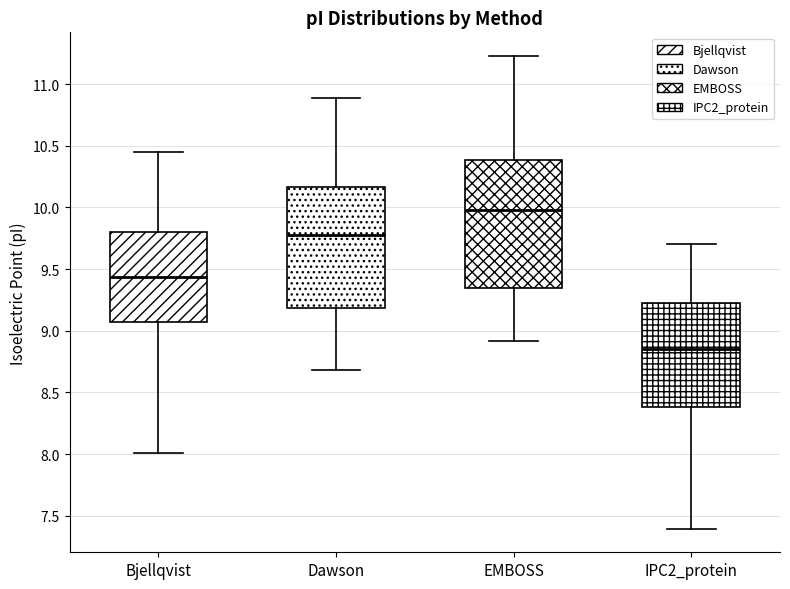

Reading left to right, transcribe this box plot: for each box, give where its median line is, the range the box spans, and where its two whiskers end, as read against the y-axis. The values are not printed on the chart, so give them approximately, as read against the axis.

Bjellqvist: median 9.45, box 9.05 to 9.80, whiskers 8.00 to 10.45
Dawson: median 9.80, box 9.20 to 10.15, whiskers 8.70 to 10.90
EMBOSS: median 10.00, box 9.35 to 10.40, whiskers 8.90 to 11.25
IPC2_protein: median 8.85, box 8.40 to 9.20, whiskers 7.40 to 9.70